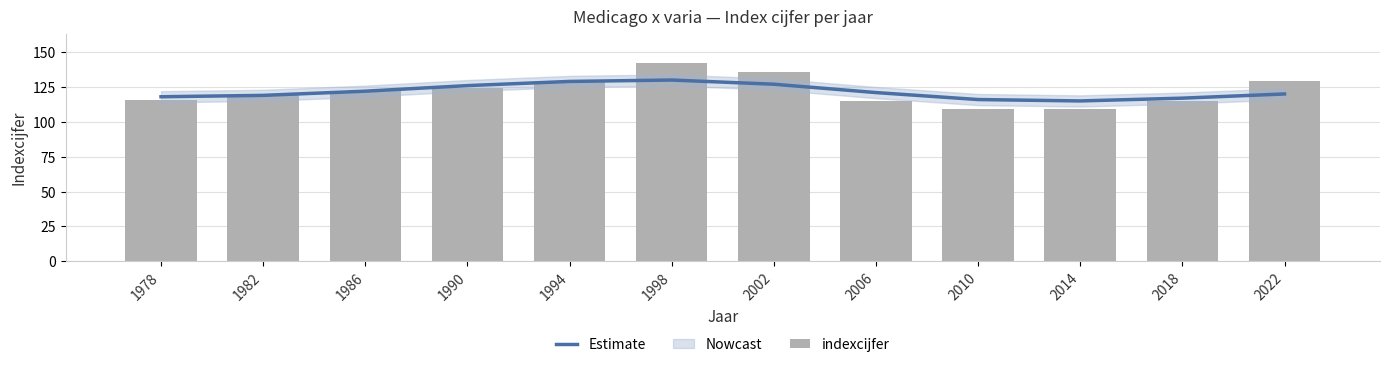

What is the average value of the Estimate series?

122